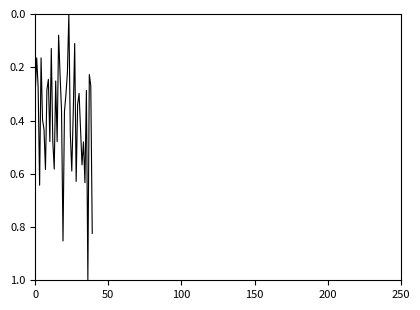

What is the difference between the maximum and minimum values?

1.0